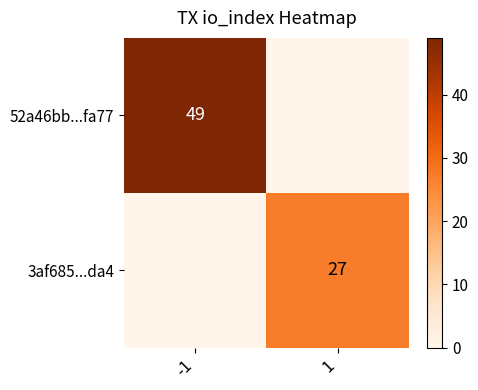

At how many categories does at least one series exceed 38?

1